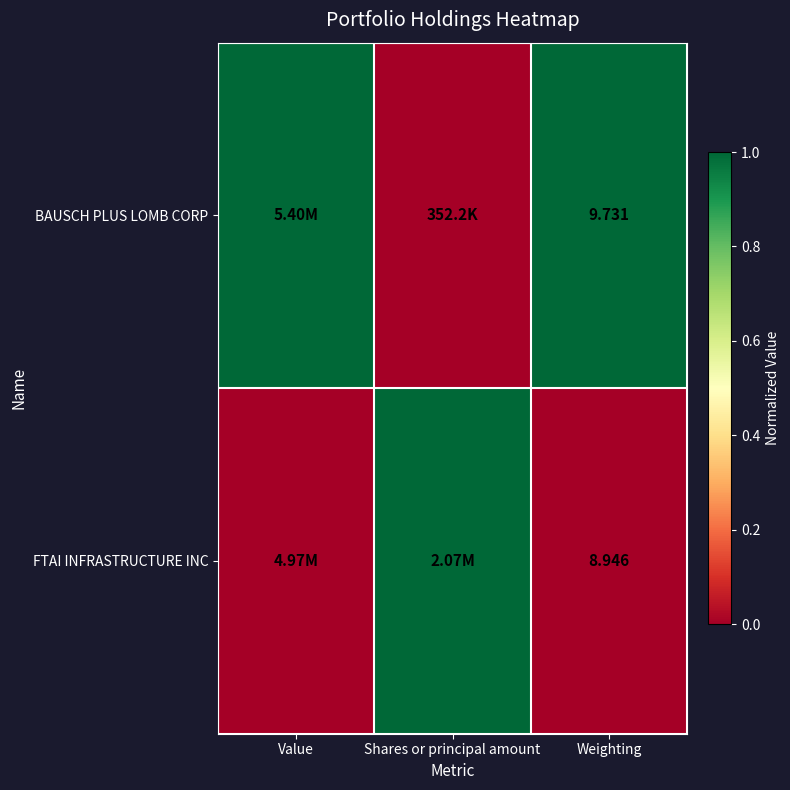

At Weighting, list the series in order from smallest to largest.

FTAI INFRASTRUCTURE INC, BAUSCH PLUS LOMB CORP